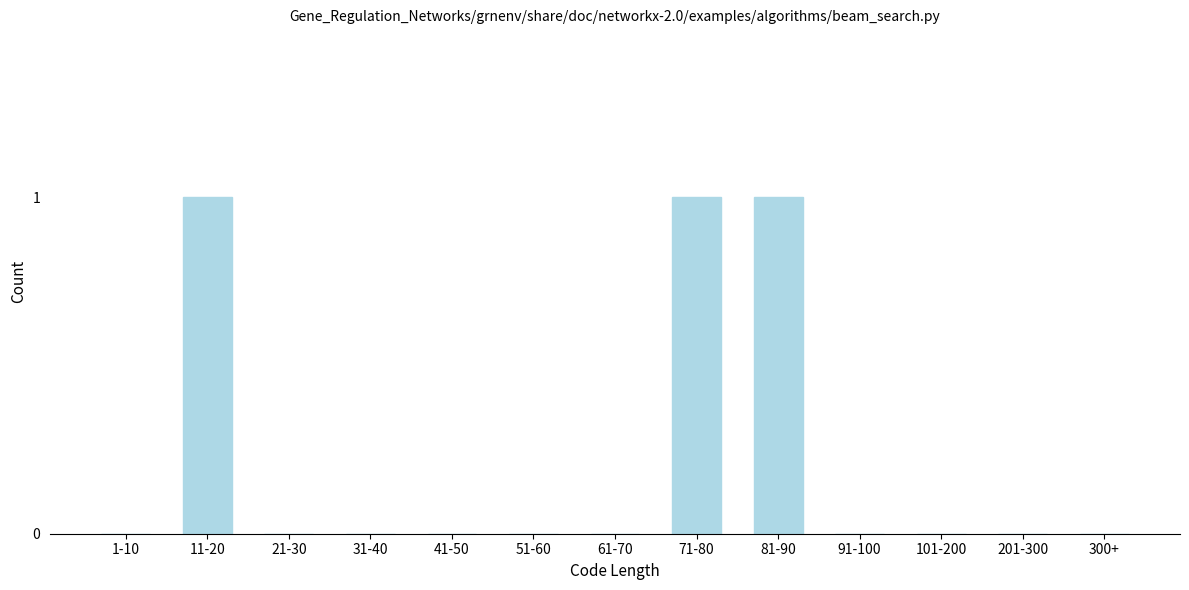

Reading right to left, extract all data points from this chart.

300+=0	201-300=0	101-200=0	91-100=0	81-90=1	71-80=1	61-70=0	51-60=0	41-50=0	31-40=0	21-30=0	11-20=1	1-10=0